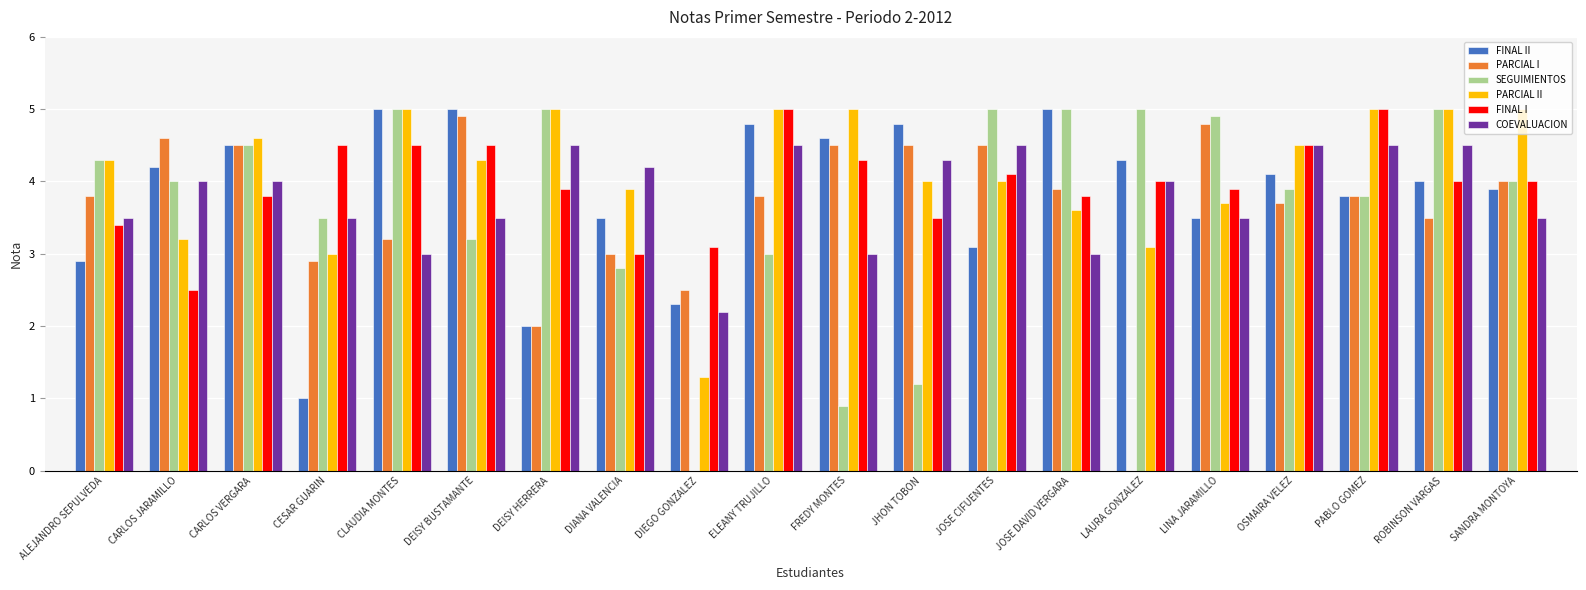

Reading right to left, what are all the values shown in this chart?

FINAL II: 3.9	4.0	3.8	4.1	3.5	4.3	5.0	3.1	4.8	4.6	4.8	2.3	3.5	2.0	5.0	5.0	1.0	4.5	4.2	2.9
PARCIAL I: 4.0	3.5	3.8	3.7	4.8	0.0	3.9	4.5	4.5	4.5	3.8	2.5	3.0	2.0	4.9	3.2	2.9	4.5	4.6	3.8
SEGUIMIENTOS: 4.0	5.0	3.8	3.9	4.9	5.0	5.0	5.0	1.2	0.9	3.0	0.0	2.8	5.0	3.2	5.0	3.5	4.5	4.0	4.3
PARCIAL II: 5.0	5.0	5.0	4.5	3.7	3.1	3.6	4.0	4.0	5.0	5.0	1.3	3.9	5.0	4.3	5.0	3.0	4.6	3.2	4.3
FINAL I: 4.0	4.0	5.0	4.5	3.9	4.0	3.8	4.1	3.5	4.3	5.0	3.1	3.0	3.9	4.5	4.5	4.5	3.8	2.5	3.4
COEVALUACION: 3.5	4.5	4.5	4.5	3.5	4.0	3.0	4.5	4.3	3.0	4.5	2.2	4.2	4.5	3.5	3.0	3.5	4.0	4.0	3.5